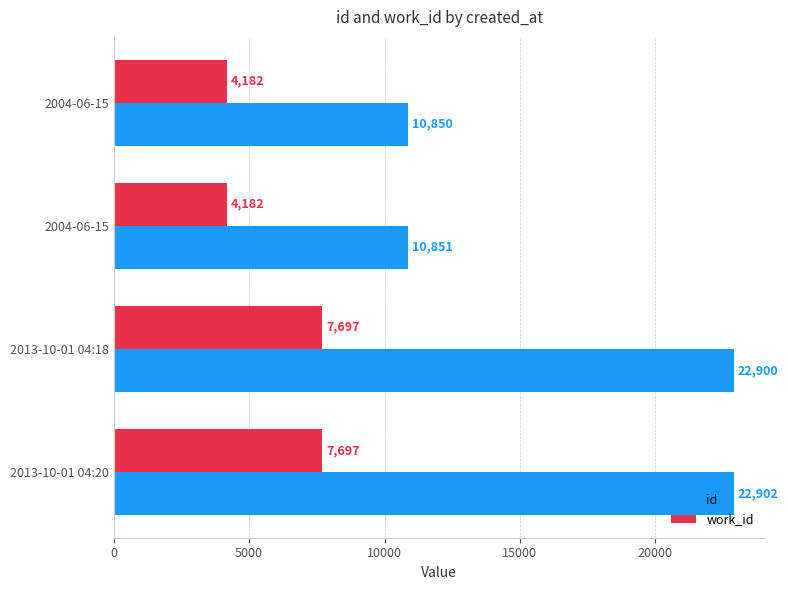

What are all the series names shown in the legend?

id, work_id